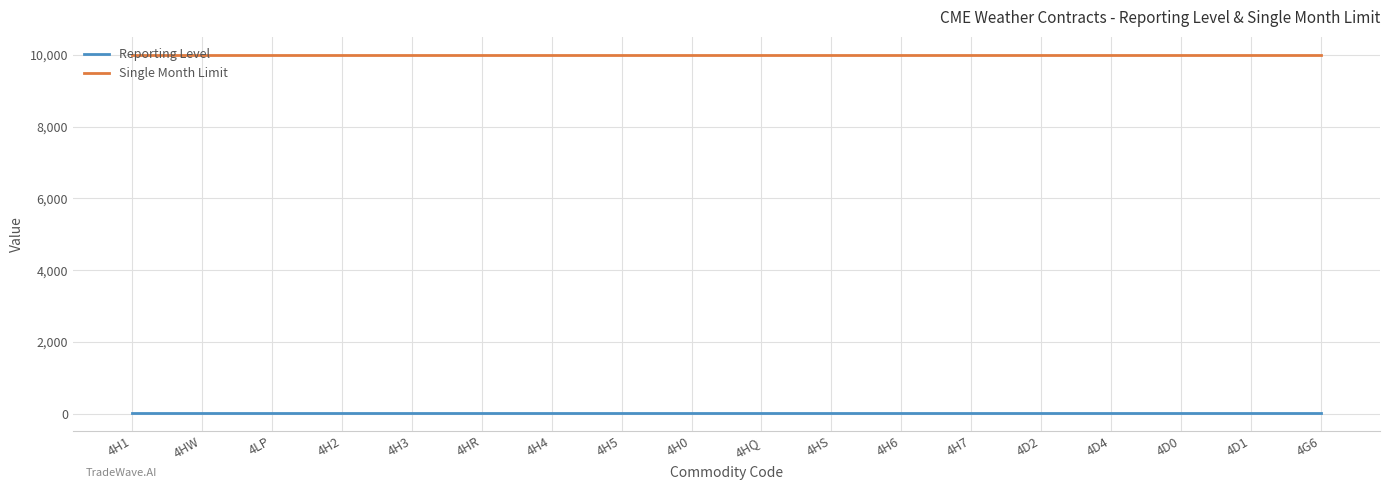

The Single Month Limit series shows 10000 at 4H1. True or false?

True